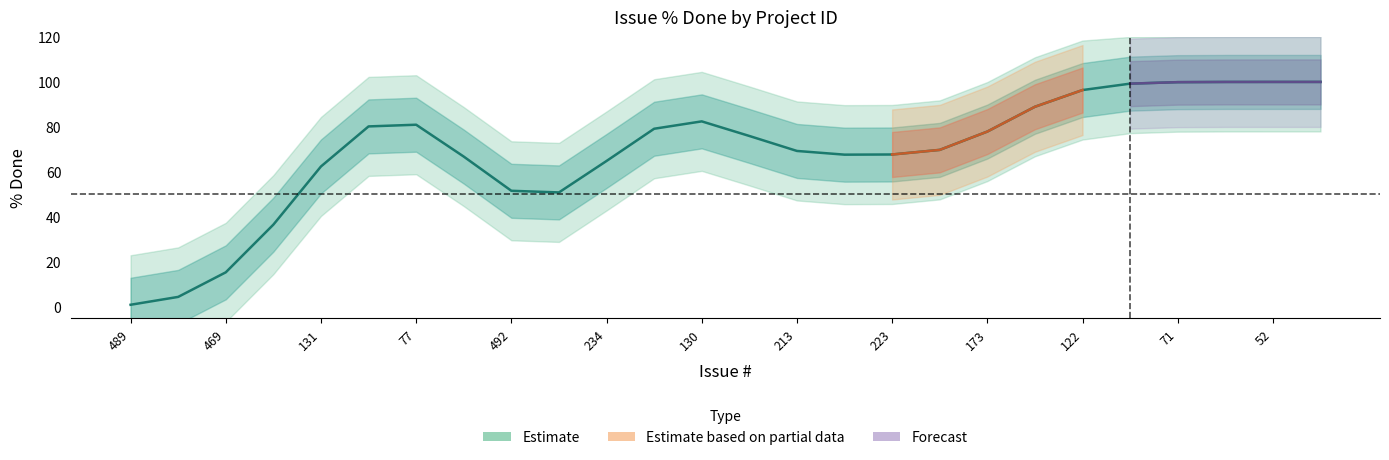

Does the chart display data point markers on the line(s)?

No